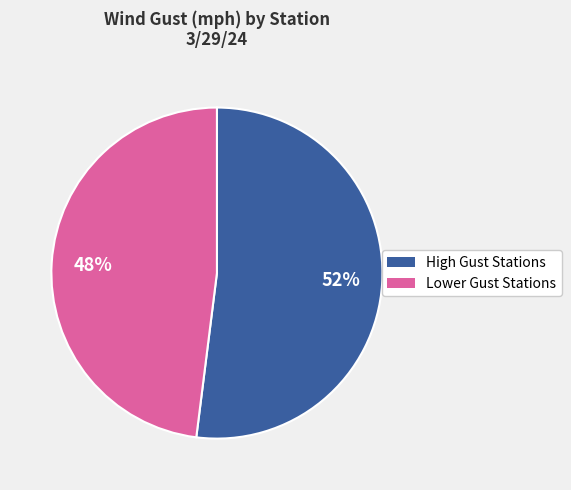

Does any single category account for the majority?

Yes